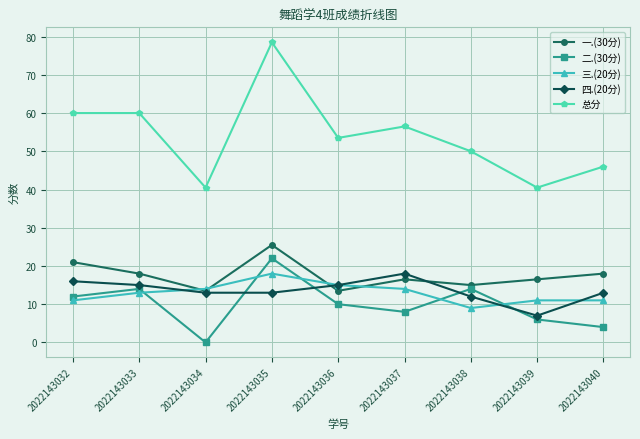

At which label does 二.(30分) reach its peak?

2022143035